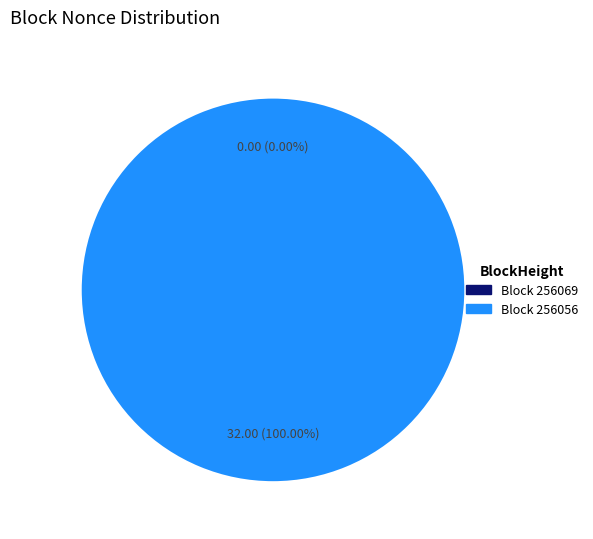

Is it true that 256069 is 1% of the pie?

False